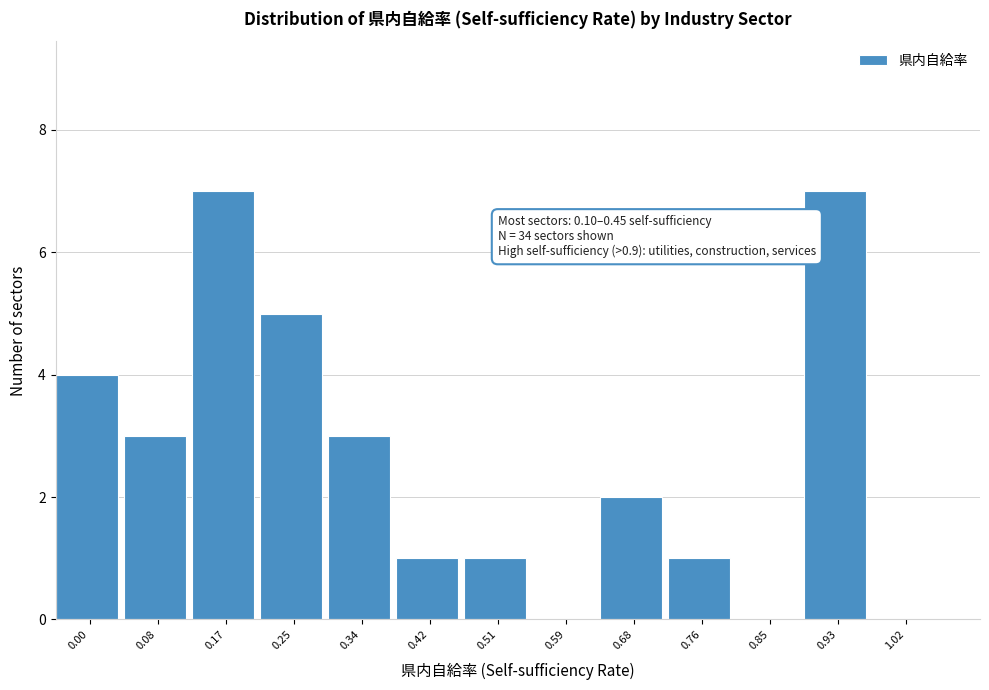

Reading left to right, transcribe all the data shown in this chart.

0.00=4	0.08=3	0.17=7	0.25=5	0.34=3	0.42=1	0.51=1	0.59=0	0.68=2	0.76=1	0.85=0	0.93=7	1.02=0